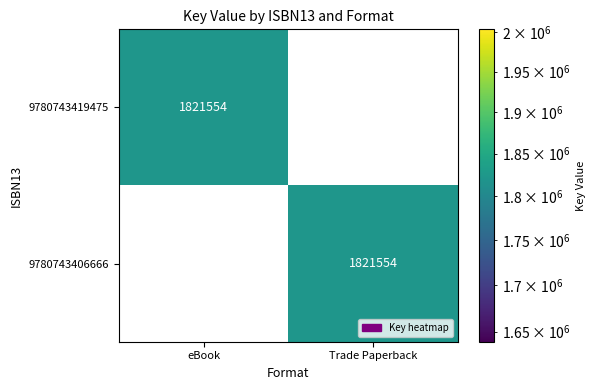

Rank the categories by 9780743406666 value from highest to lowest.

Trade Paperback, eBook